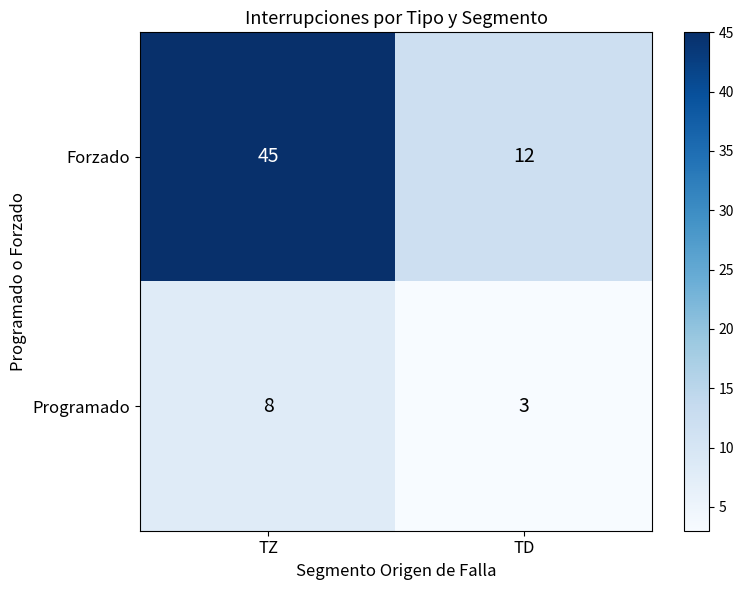

The value of Programado at TD is 4. True or false?

False